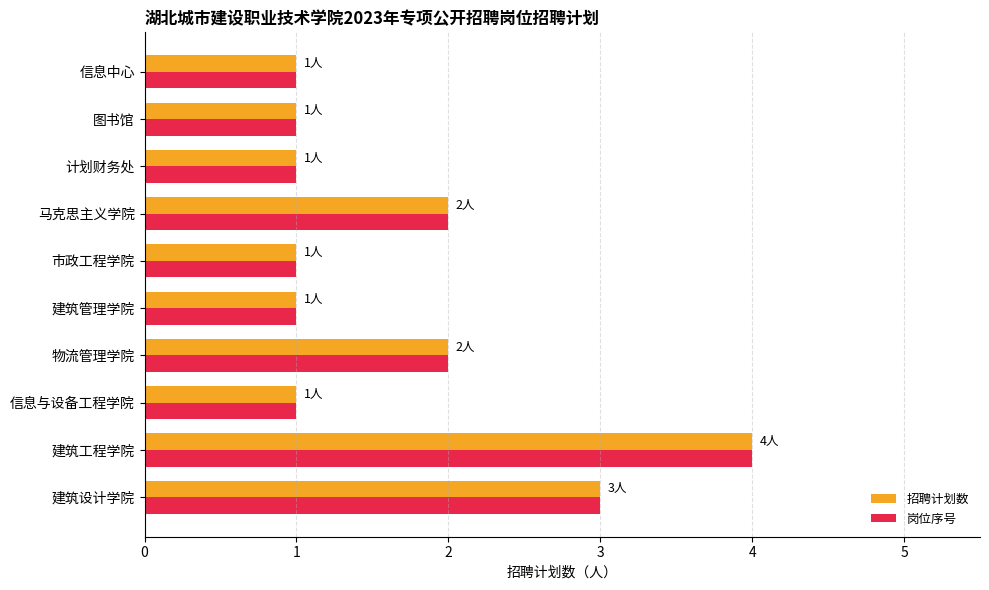

Which category has the highest value across all series?

建筑工程学院